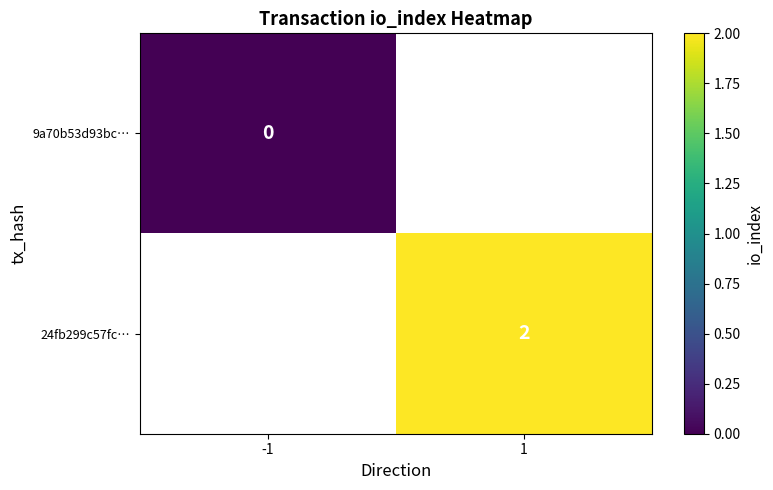

Is it true that 24fb299c57fc… equals 1 at 1?

False